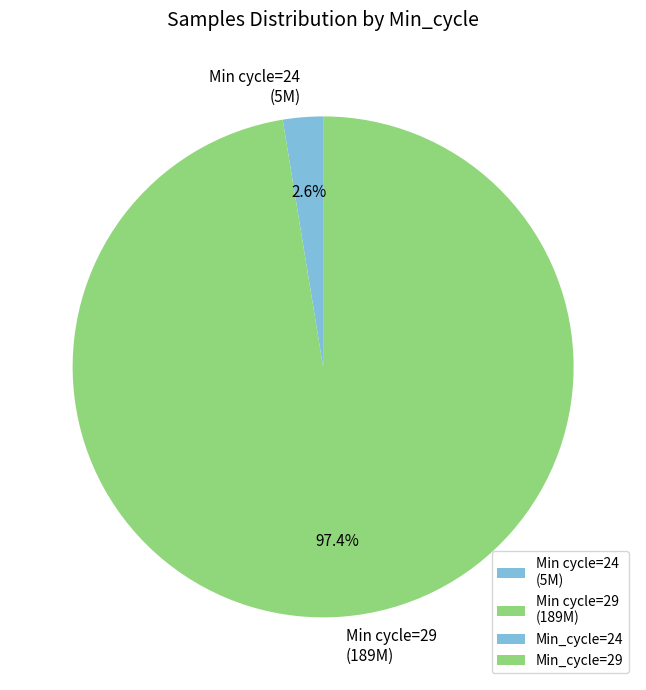

How many segments does this pie chart have?

2